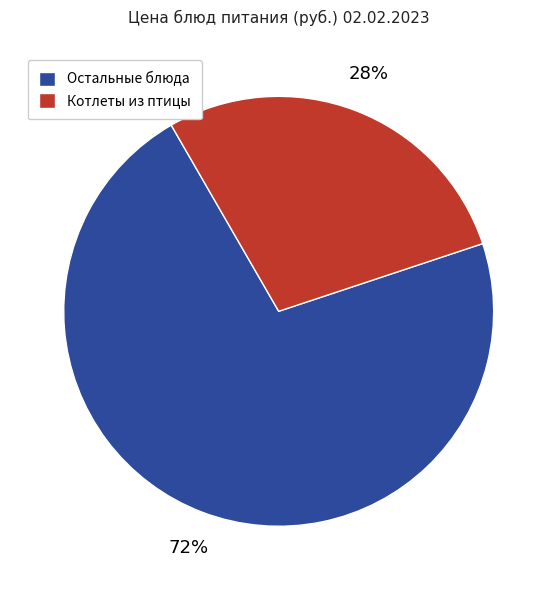

Rank the categories by value from lowest to highest.

Котлеты из птицы, Остальные блюда